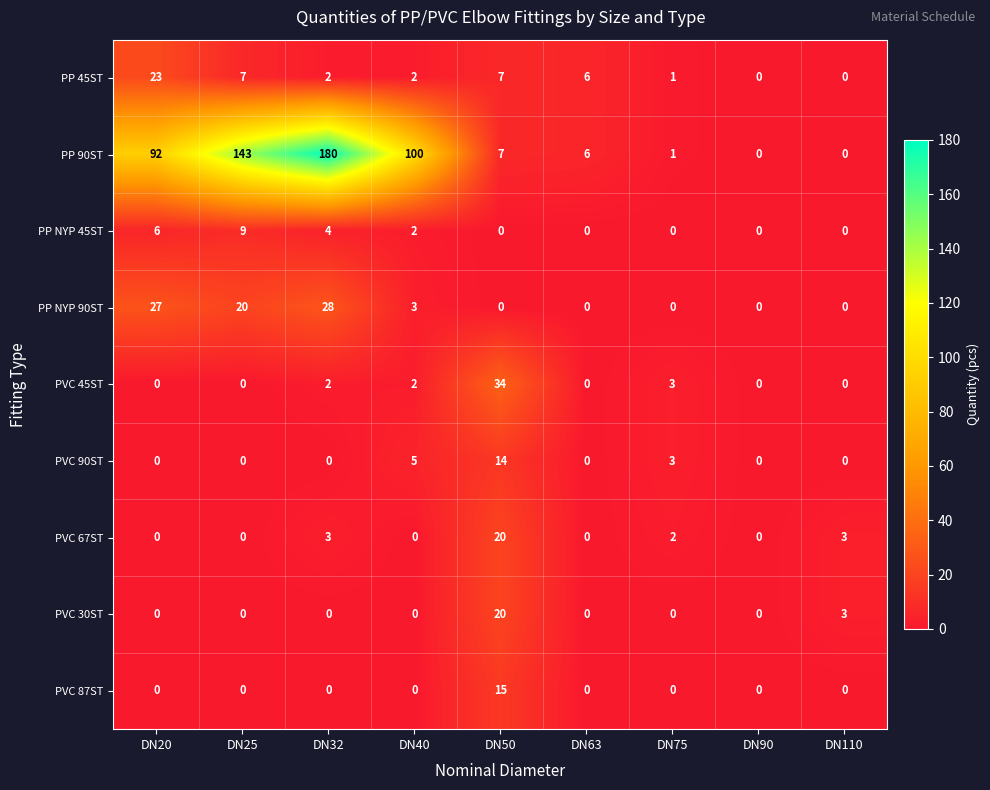

What is the difference between the highest and lowest values at DN25?

143